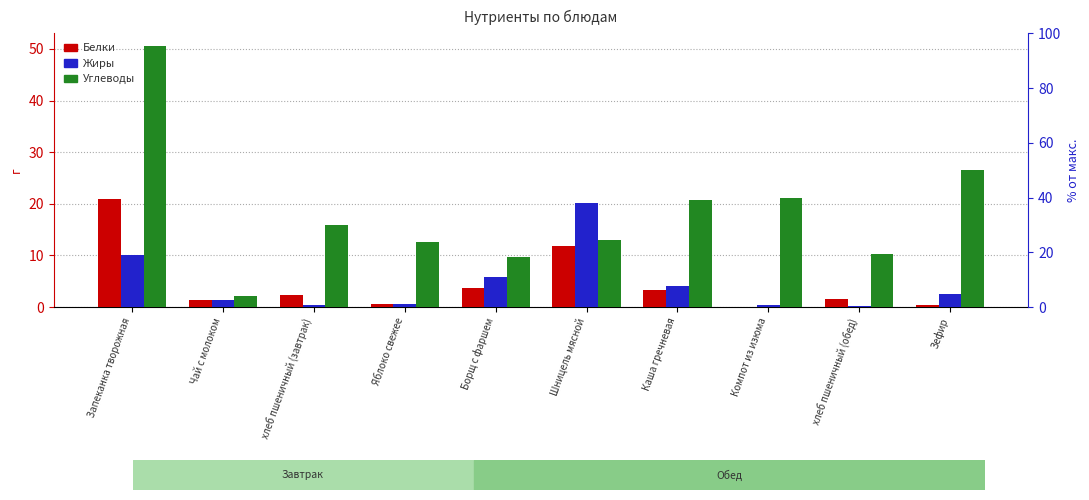

Reading left to right, extract all data points from this chart.

Белки: Запеканка творожная=20.9	Чай с молоком=1.4	хлеб пшеничный (завтрак)=2.3	Яблоко свежее=0.5	Борщ с фаршем=3.6	Шницель мясной=11.9	Каша гречневая=3.4	Компот из изюма=0.1	хлеб пшеничный (обед)=1.5	Зефир=0.4
Жиры: Запеканка творожная=10.1	Чай с молоком=1.4	хлеб пшеничный (завтрак)=0.3	Яблоко свежее=0.5	Борщ с фаршем=5.9	Шницель мясной=20.1	Каша гречневая=4.1	Компот из изюма=0.4	хлеб пшеничный (обед)=0.2	Зефир=2.5
Углеводы: Запеканка творожная=50.5	Чай с молоком=2.1	хлеб пшеничный (завтрак)=15.8	Яблоко свежее=12.5	Борщ с фаршем=9.7	Шницель мясной=13.0	Каша гречневая=20.7	Компот из изюма=21.1	хлеб пшеничный (обед)=10.2	Зефир=26.5